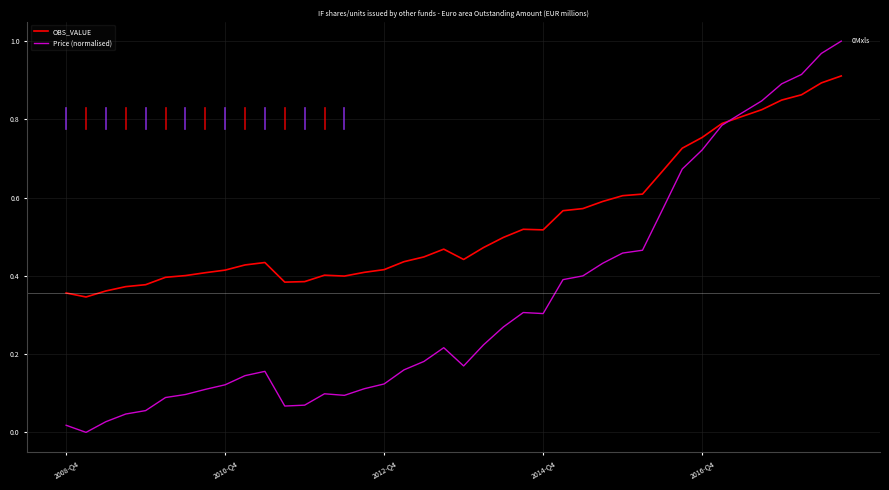

Which series has the largest range (max minus min)?

Price (normalised)